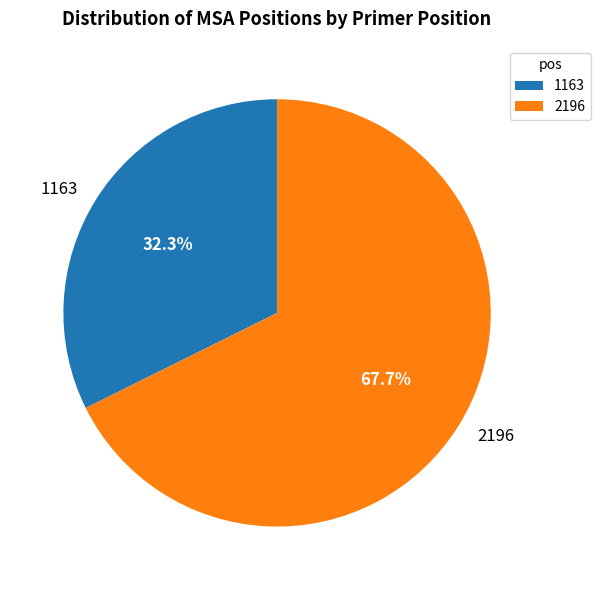

Rank the categories by value from lowest to highest.

1163, 2196